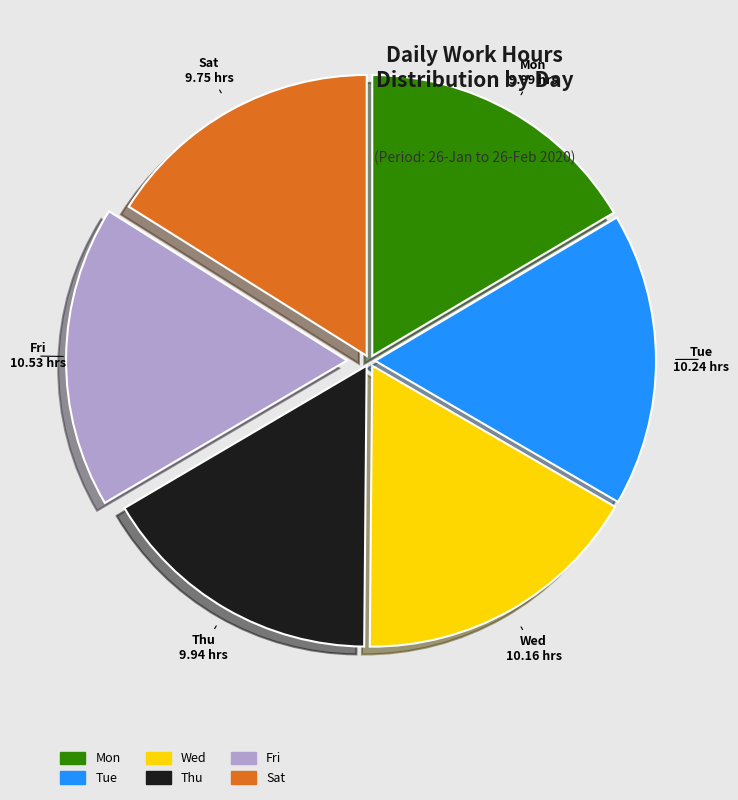

Is Mon the majority of the pie?

No